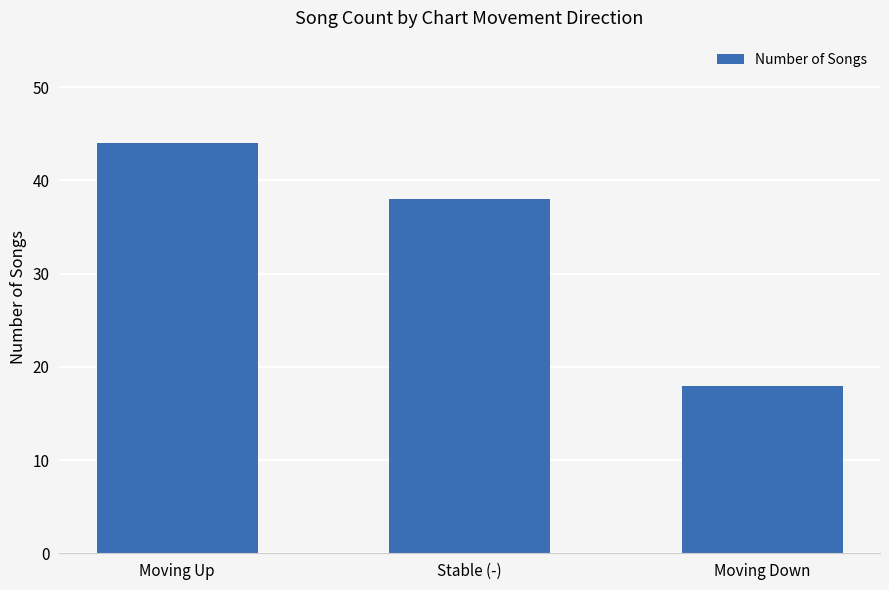

How many data points are less than 38?

1